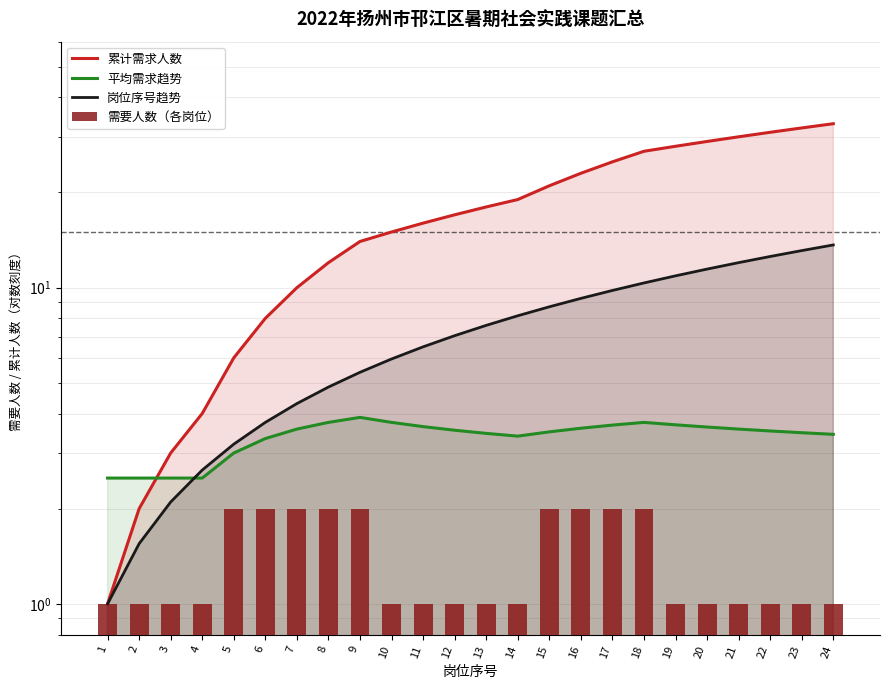

Which series has the largest range (max minus min)?

累计需求人数